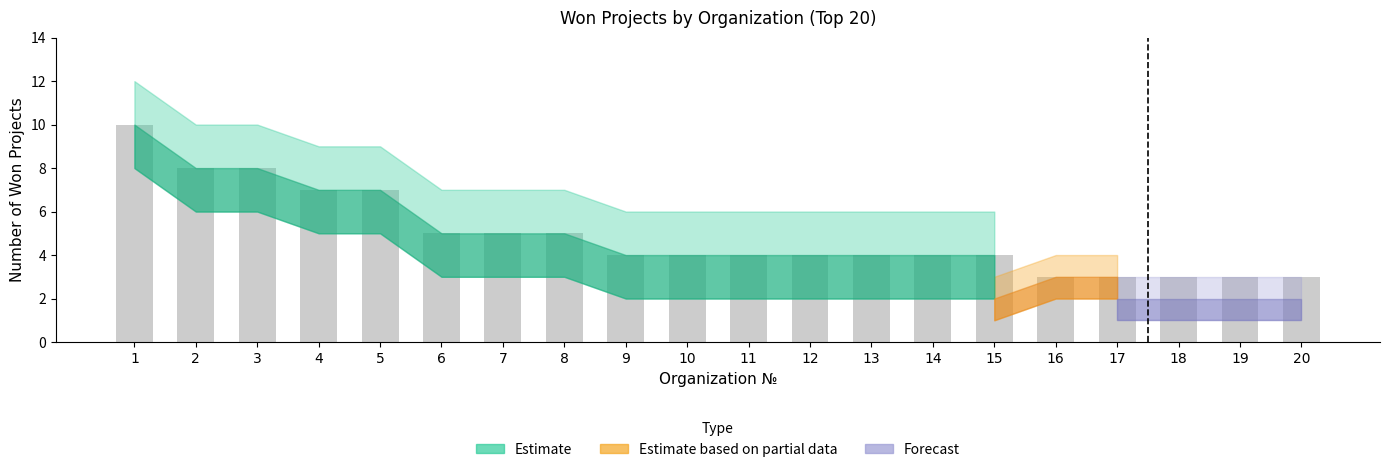

What is the sum of the values at 6 and 9?

9